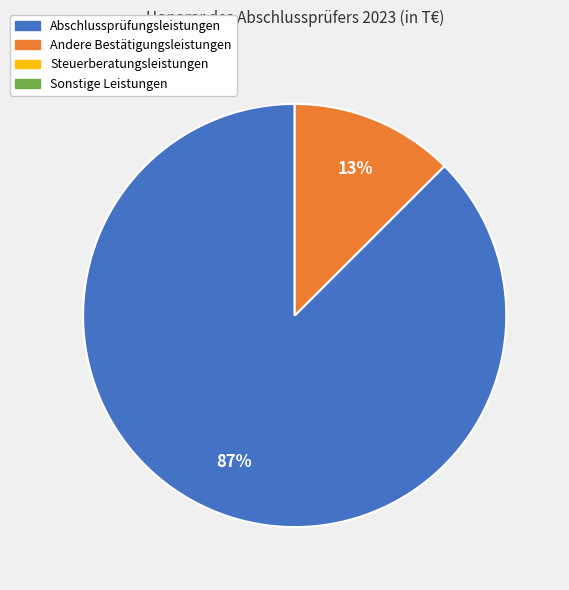

To the nearest percent, what is the average slice percentage?

50%